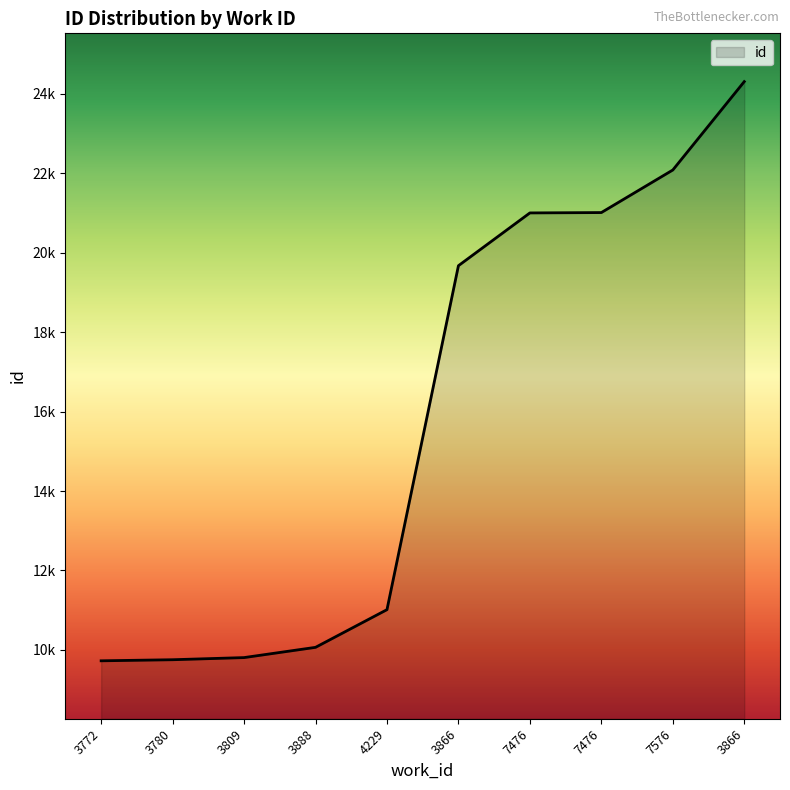

What is the difference between the maximum and second lowest values?

14559